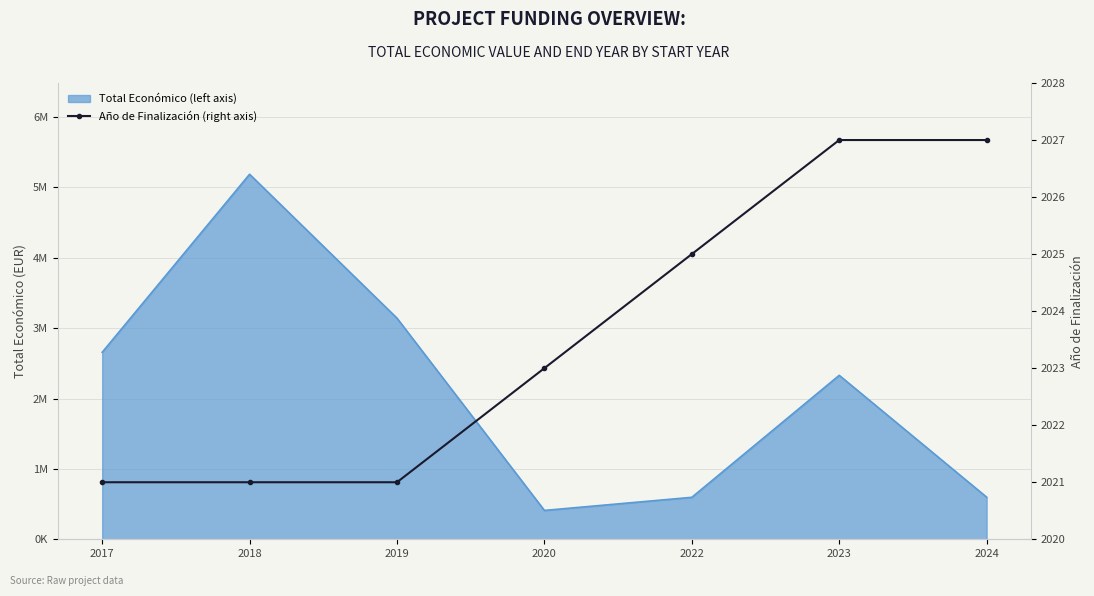

Where does the data first go above 2023?

2022